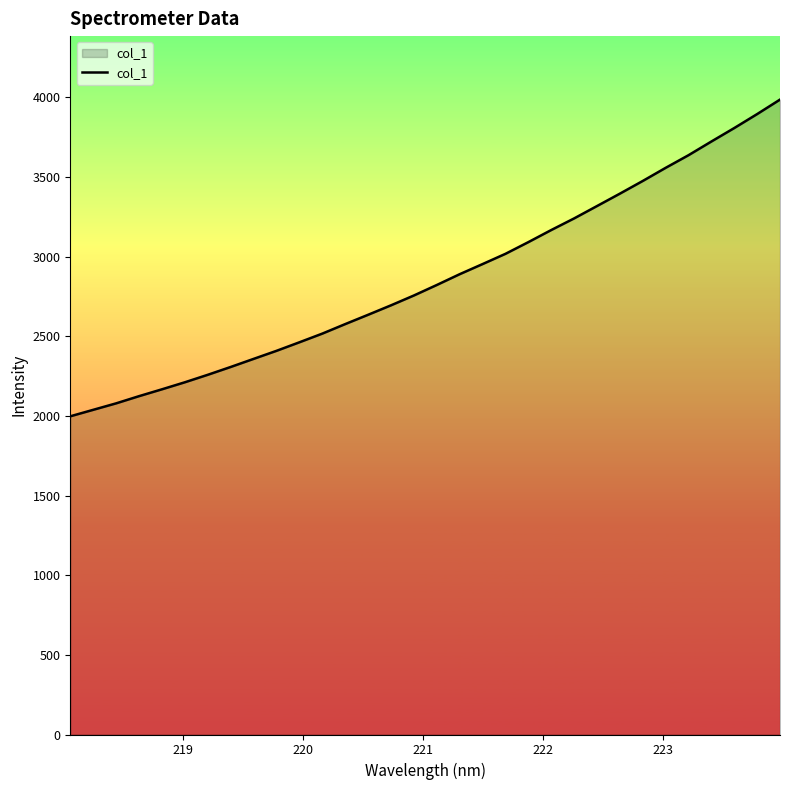

Reading left to right, transcribe all the data shown in this chart.

1997.5	2038.1	2078.7	2123.9	2167.0	2211.1	2258.1	2307.2	2357.9	2408.5	2462.1	2516.6	2576.3	2634.9	2694.2	2756.0	2821.8	2889.6	2953.2	3017.5	3090.9	3166.8	3239.8	3317.4	3395.3	3474.9	3557.2	3636.6	3722.6	3807.0	3894.7	3985.5